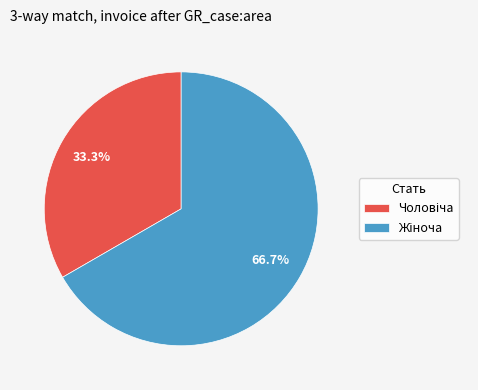

How many segments does this pie chart have?

2